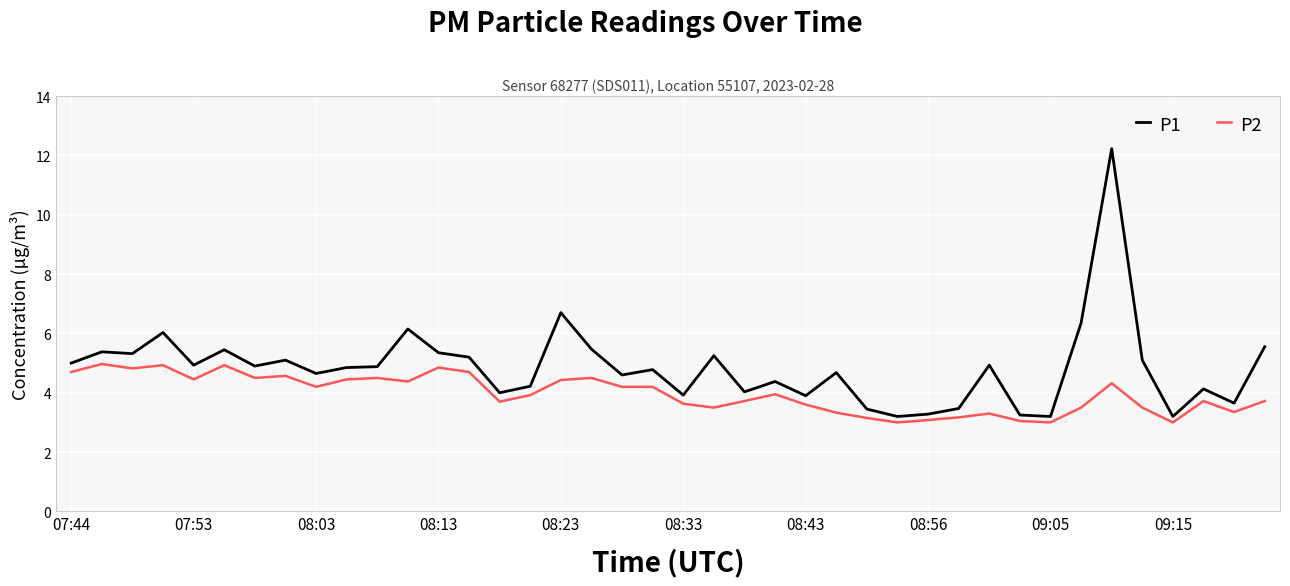

What is the difference between the maximum and minimum values in the P1 series?

9.0